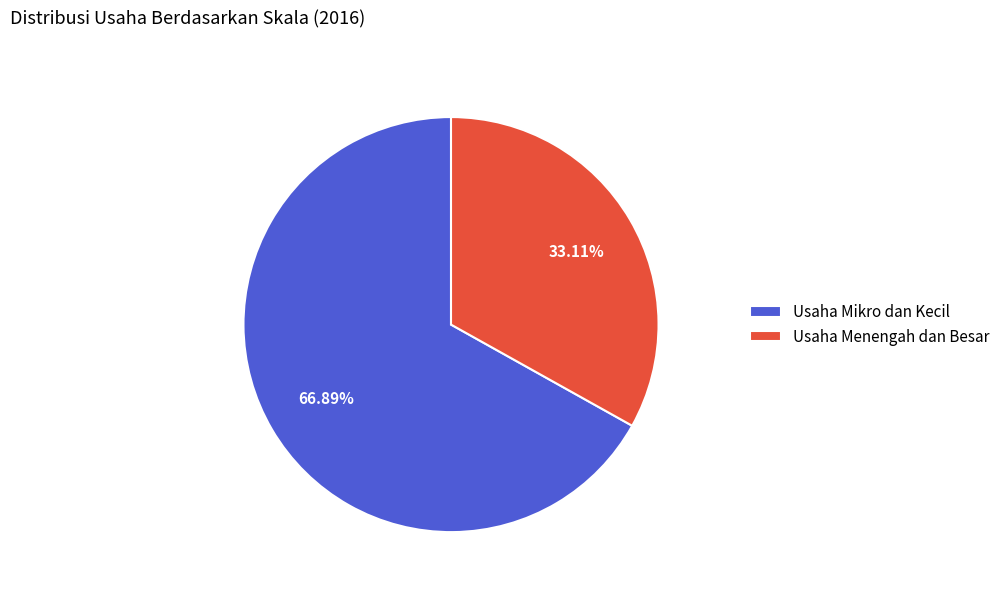

To the nearest percent, what is the average slice percentage?

50%